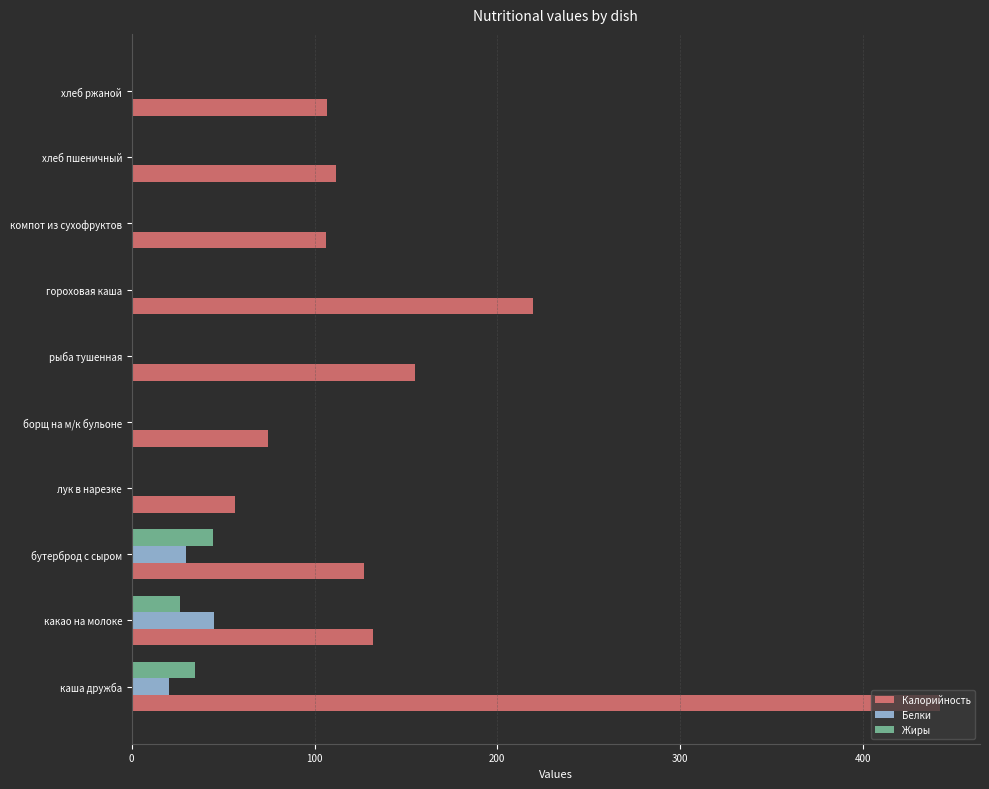

Is it true that Жиры equals 66.1 at бутерброд с сыром?

False